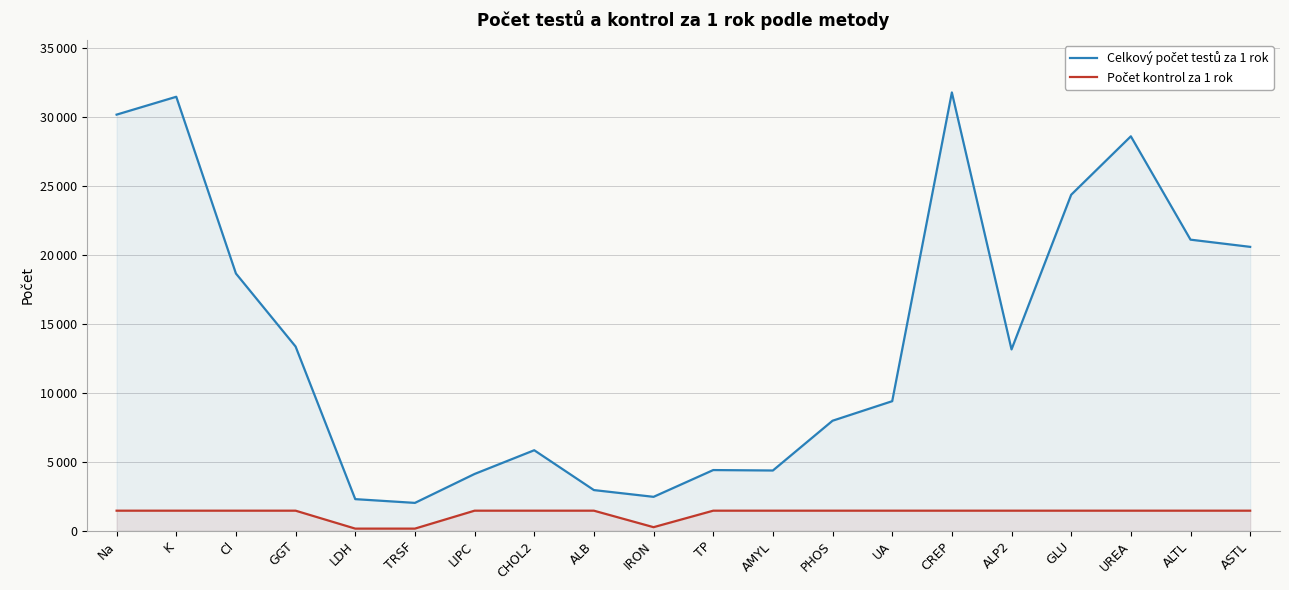

Which series has the widest spread of values?

Celkový počet testů za 1 rok